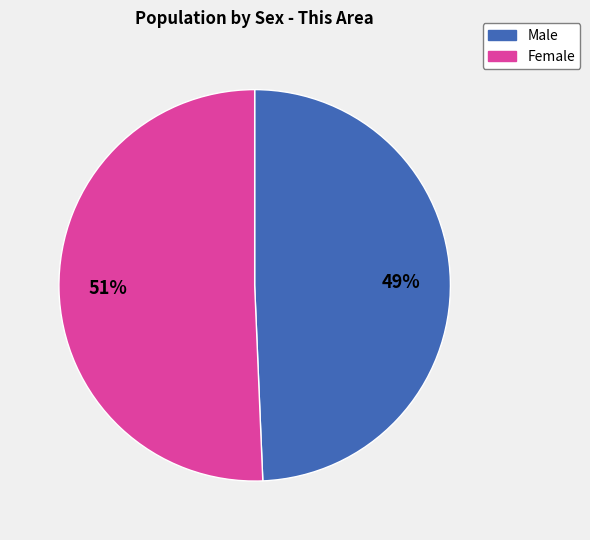

Is there a majority slice in this chart?

Yes